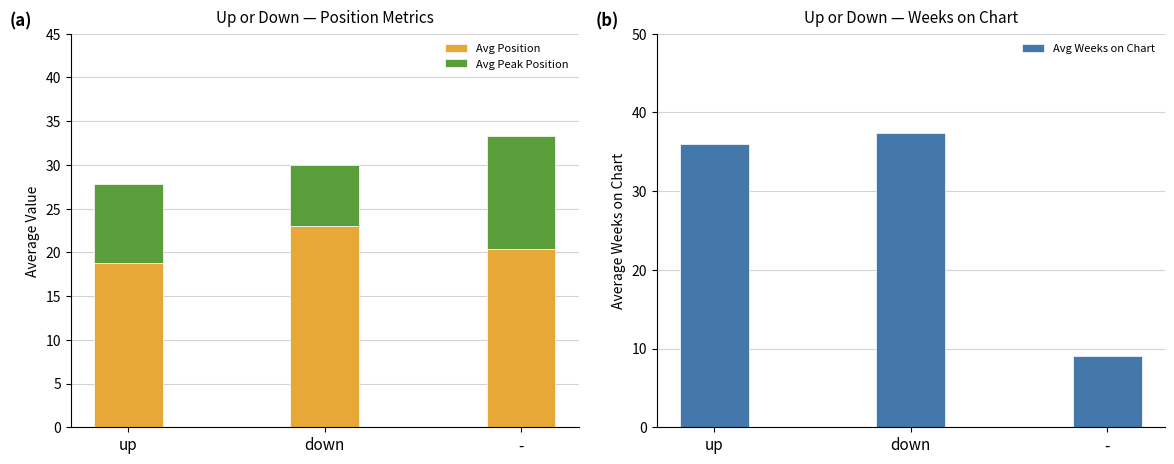

Which category has the highest value across all series?

down